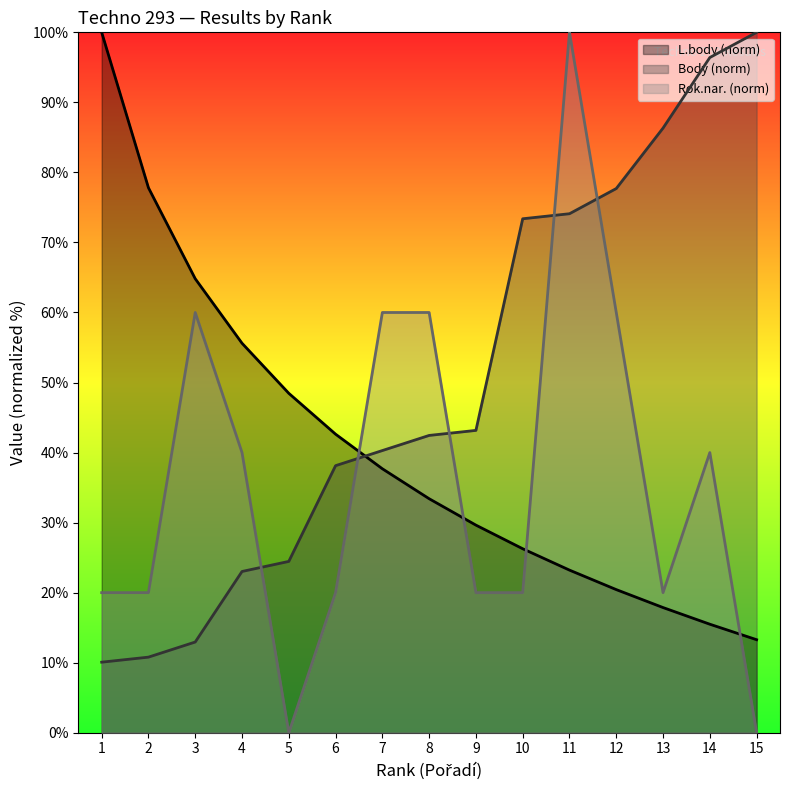

At 13, list the series in order from largest to smallest.

Body (norm), Rok.nar. (norm), L.body (norm)